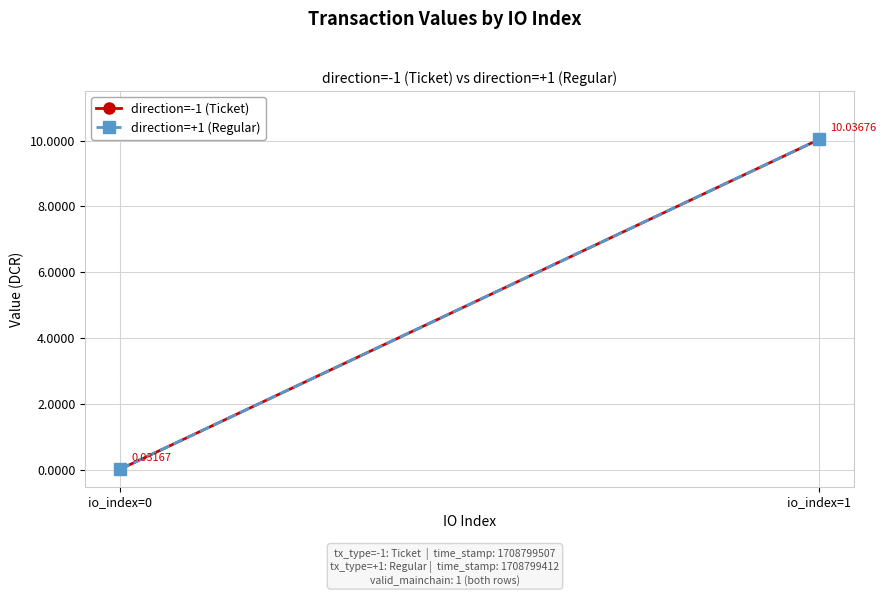

What is the sum of all direction=-1 (Ticket) values?

10.1